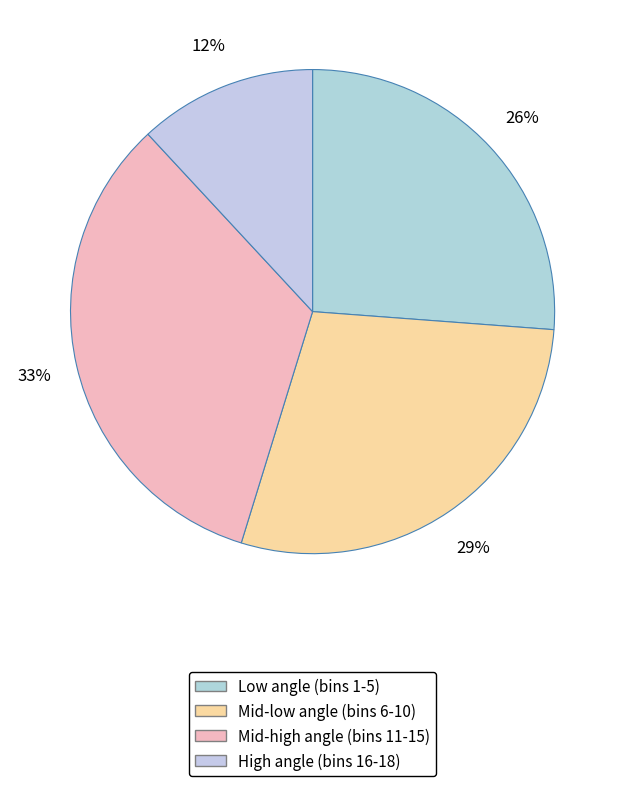

How many segments does this pie chart have?

4